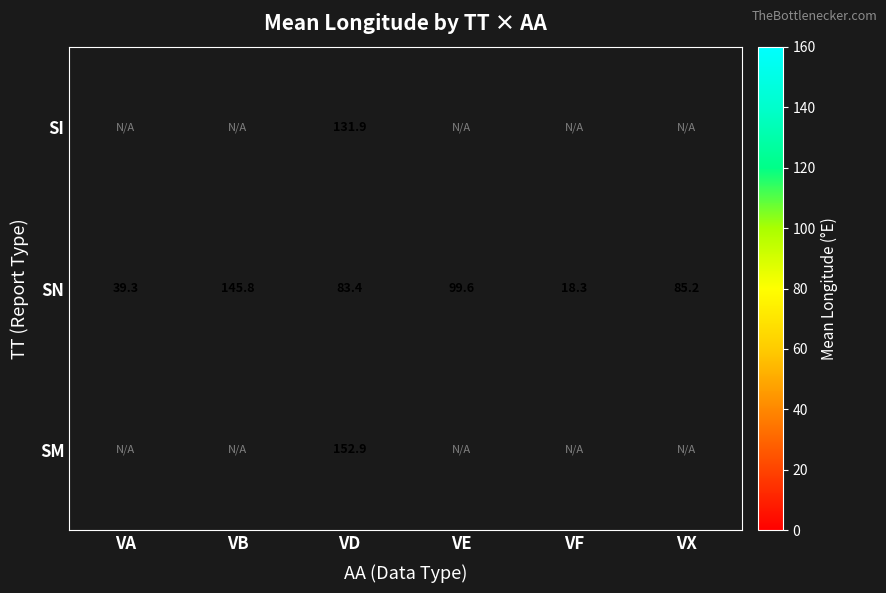

At which label does SN first exceed 85?

VB